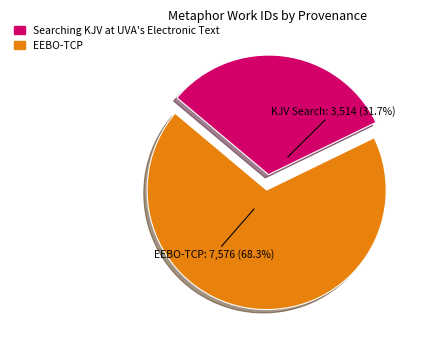

Rank the categories by value from lowest to highest.

Searching KJV at UVA's Electronic Text, EEBO-TCP